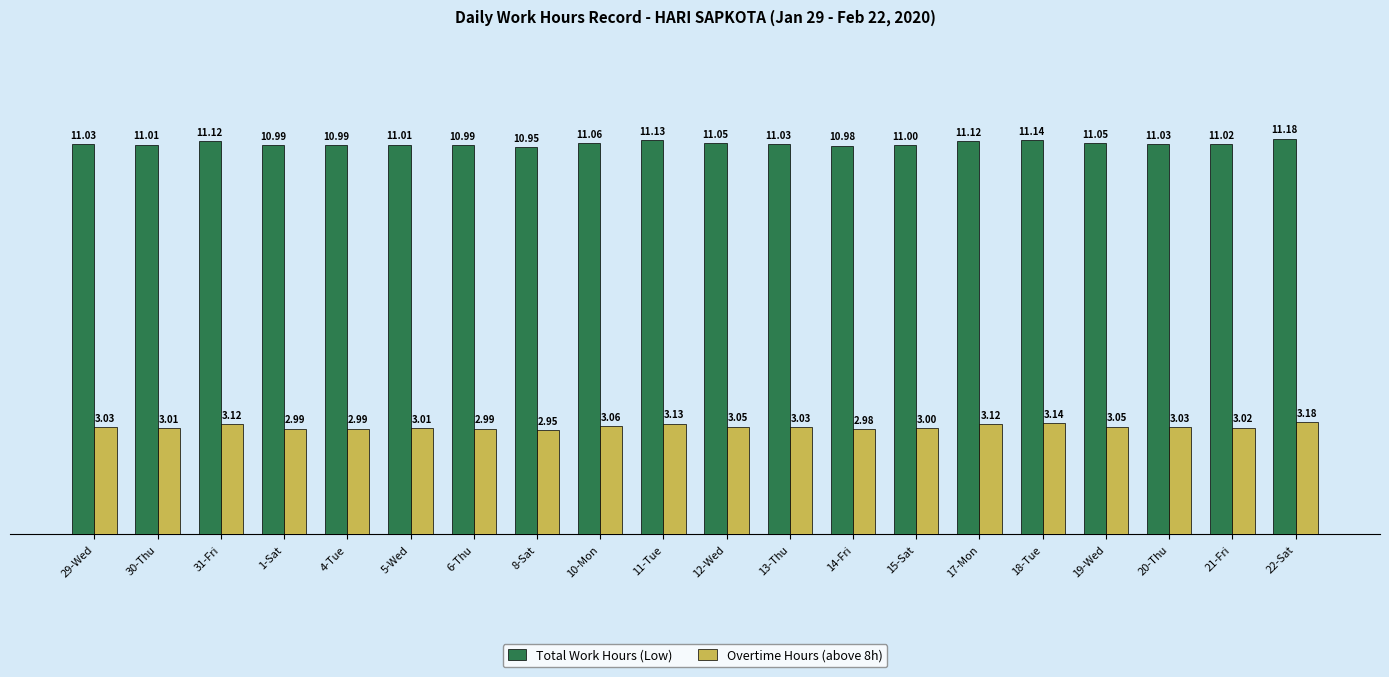

Read the Overtime Hours (above 8h) value at 15-Sat.

3.0